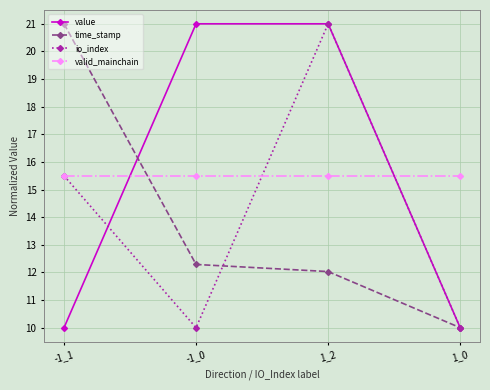

What is the difference between the highest and lowest values at 1_0?

5.5